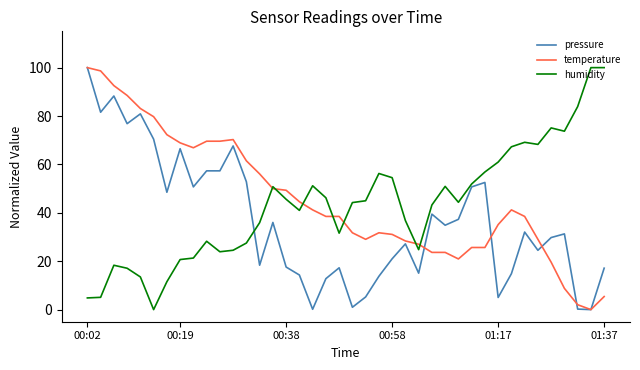

What is the maximum value shown in the chart?

100.0